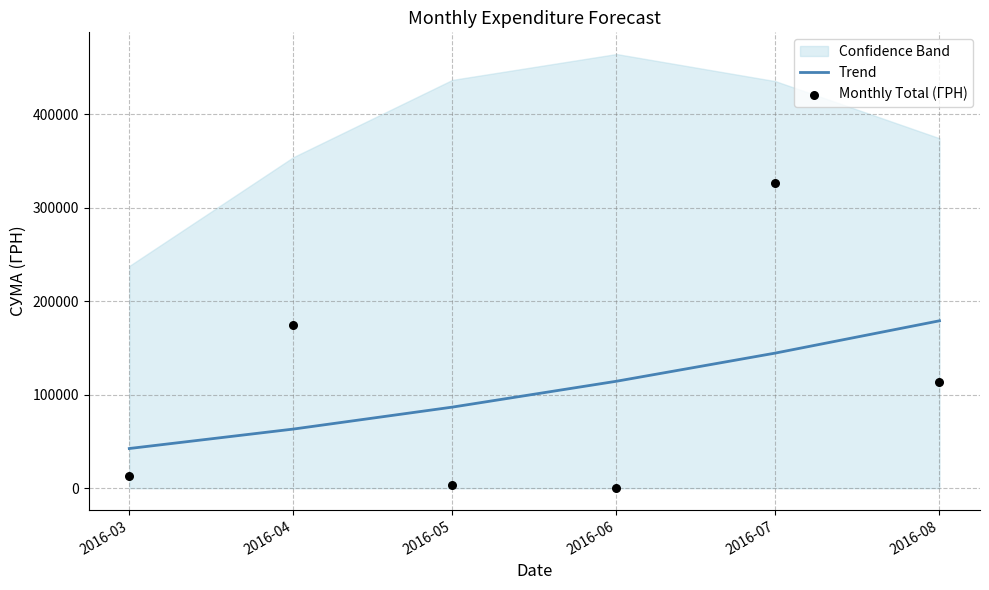

Is the value of Trend at 2016-06 greater than the value of Monthly Total (ГРН) at 2016-08?

Yes